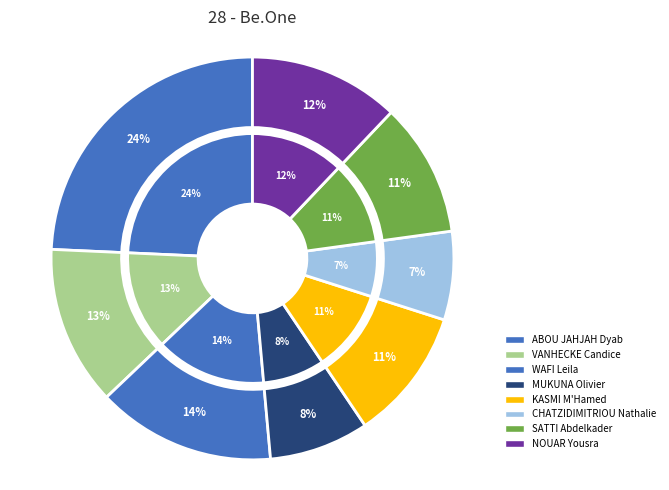

What is the ratio of the value at WAFI Leila to the value at CHATZIDIMITRIOU Nathalie?

2.0